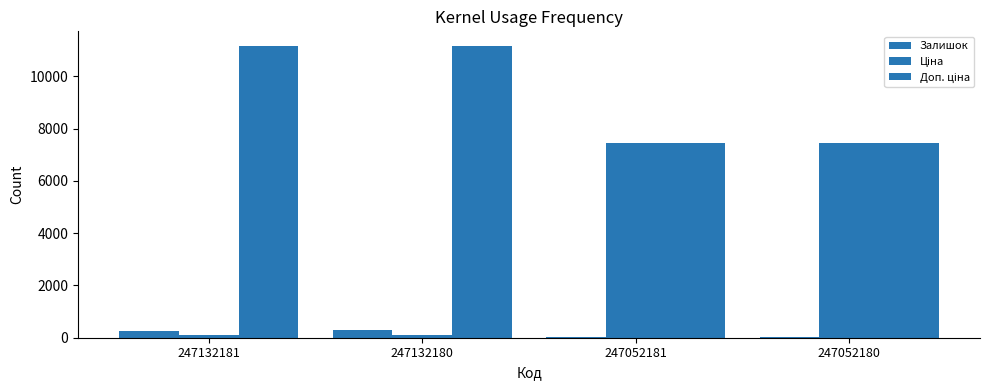

Rank the series by their maximum value, from lowest to highest.

Залишок, Ціна, Доп. ціна